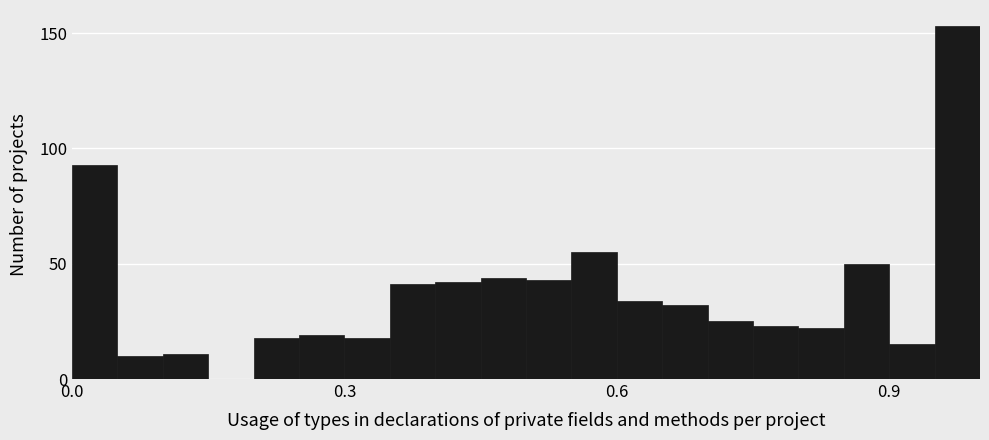

Around what value on the x-axis is the tallest bar? Give the approximate position of its centre, as read against the axis.

1.00